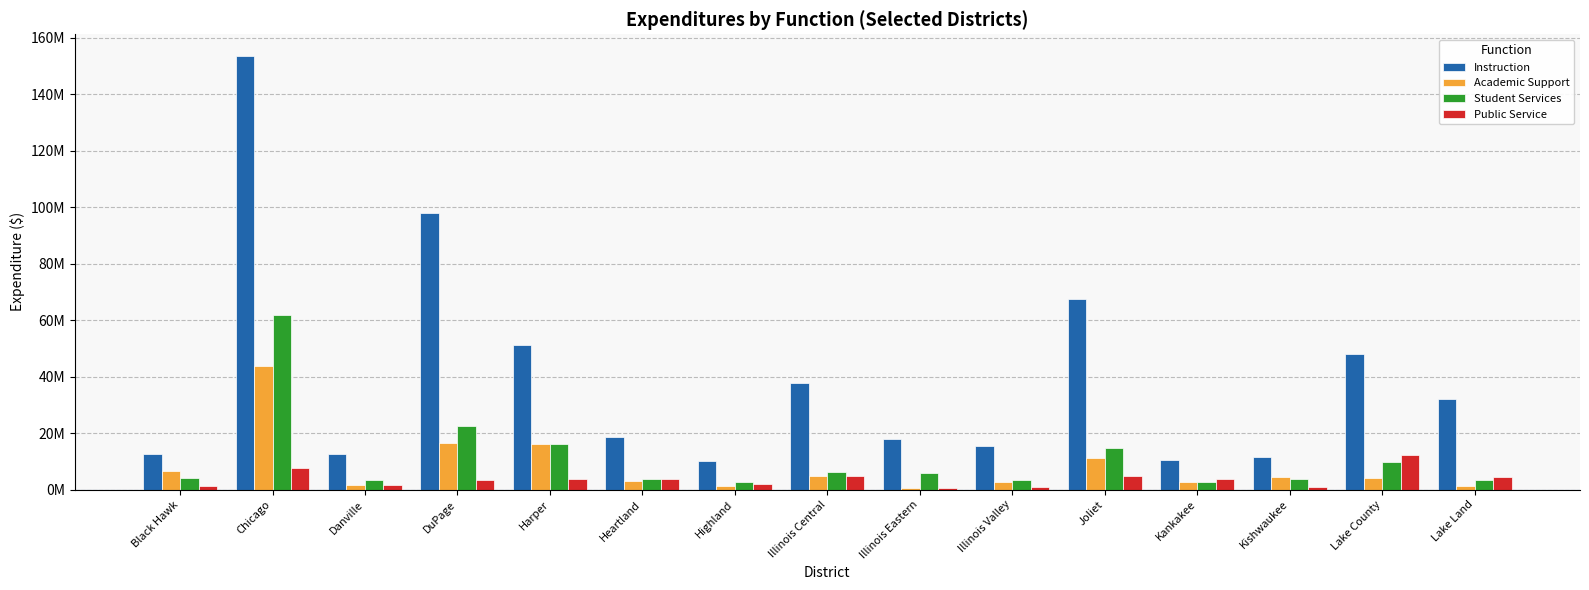

What are all the series names shown in the legend?

Instruction, Academic Support, Student Services, Public Service